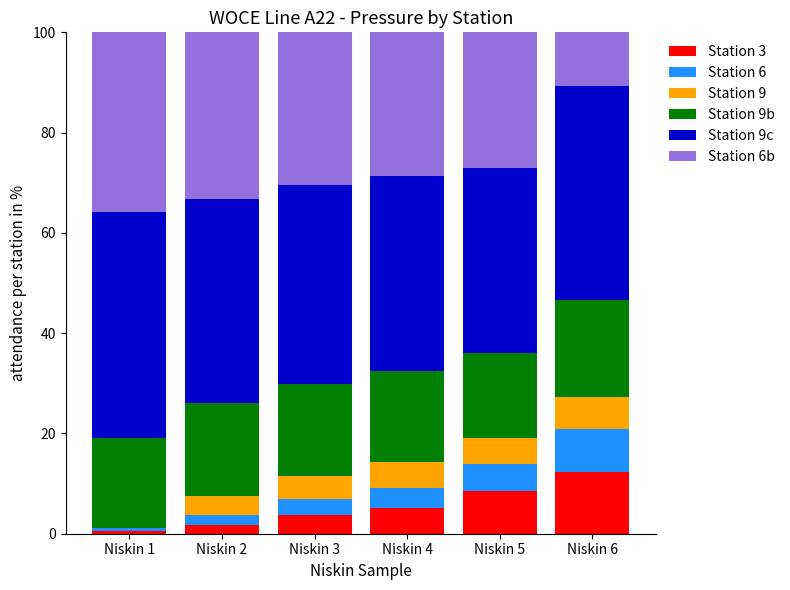

Is it true that Station 3 equals 1.8 at Niskin 2?

True